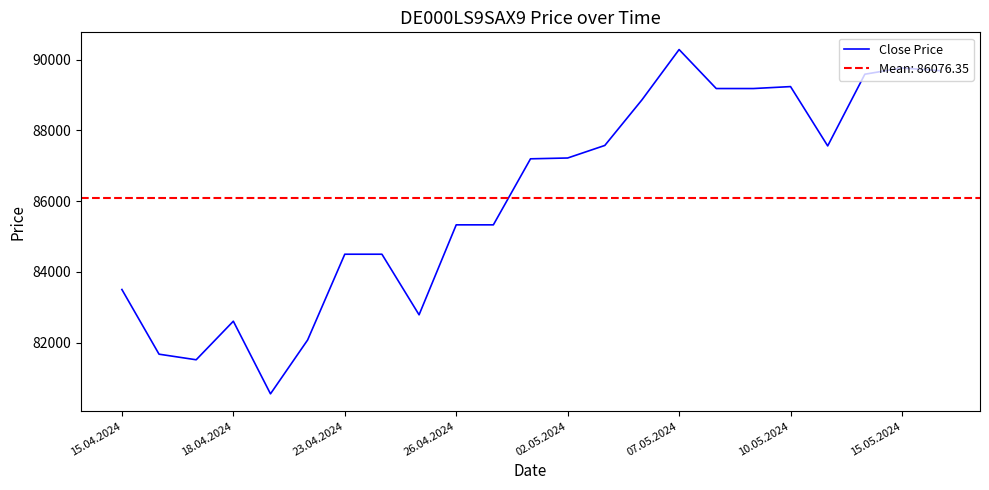

What is the difference between the values at 16 and 22?

508